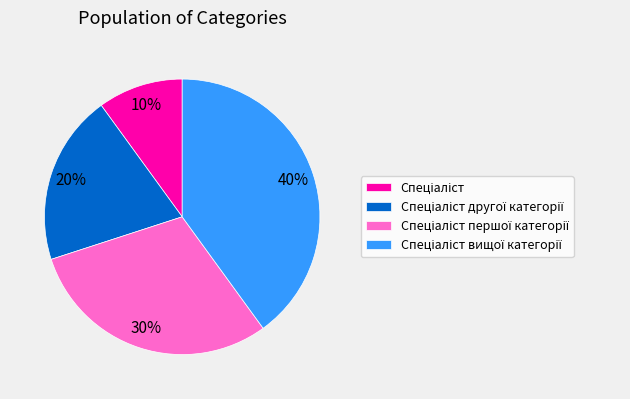

Is there a majority slice in this chart?

No